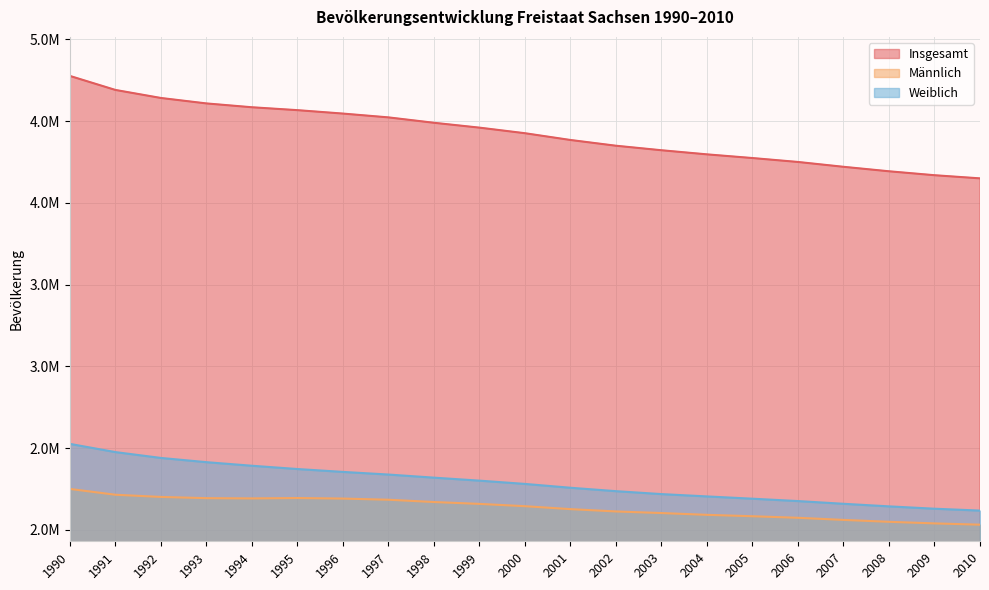

List the labels in order of Männlich value, largest first.

1990, 1991, 1992, 1995, 1993, 1994, 1996, 1997, 1998, 1999, 2000, 2001, 2002, 2003, 2004, 2005, 2006, 2007, 2008, 2009, 2010